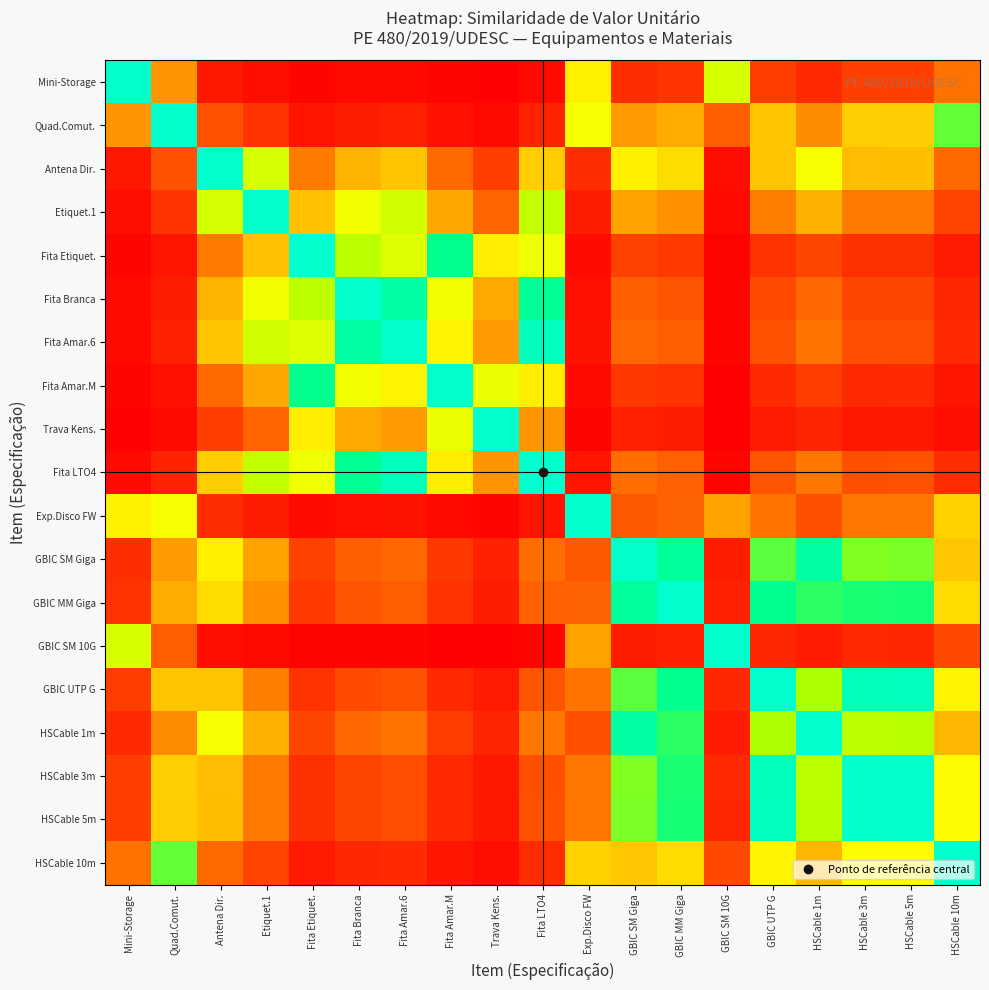

Count the number of data series in this chart.

19